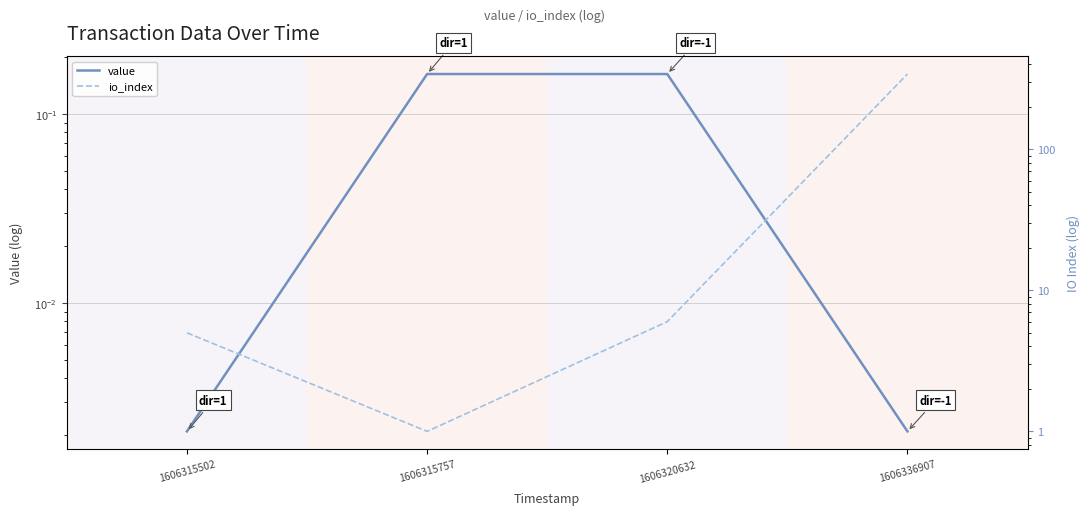

At which label is io_index closest to 171?

1606320632